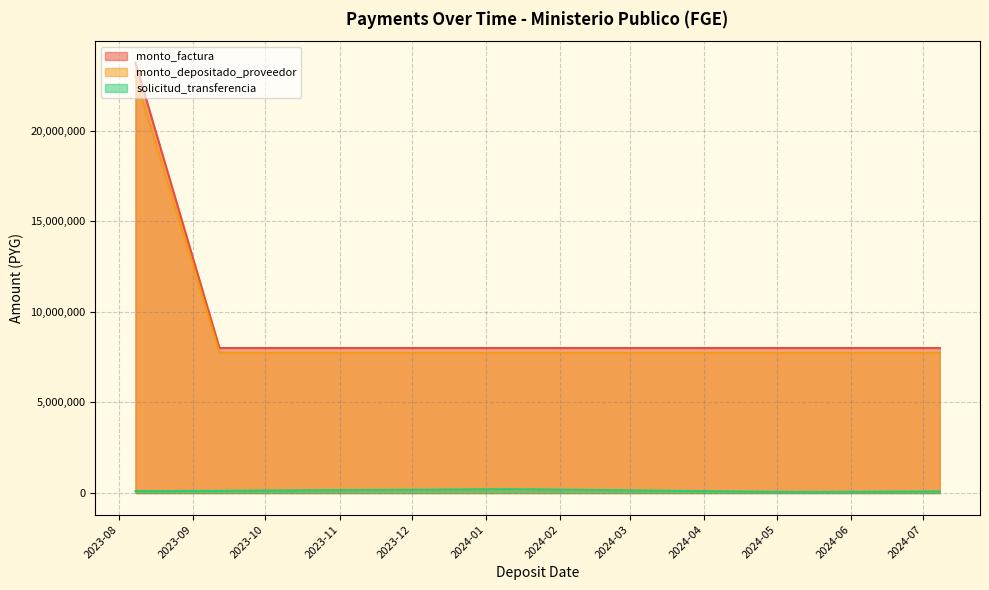

Between 2024-05-09 and 2024-06-05, which is larger?

2024-06-05